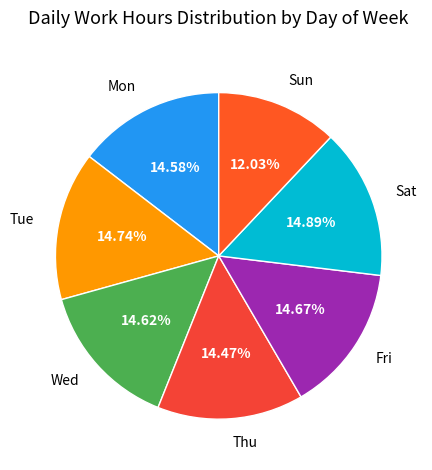

Approximately how many times larger is the value at Sun compared to Mon?

0.8